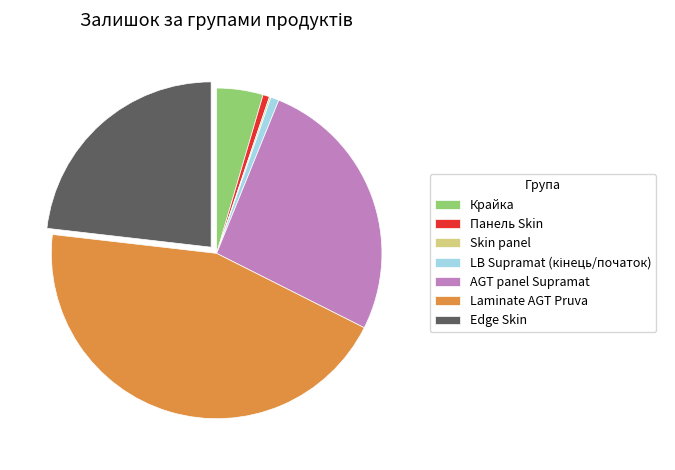

Is Панель Skin the majority of the pie?

No